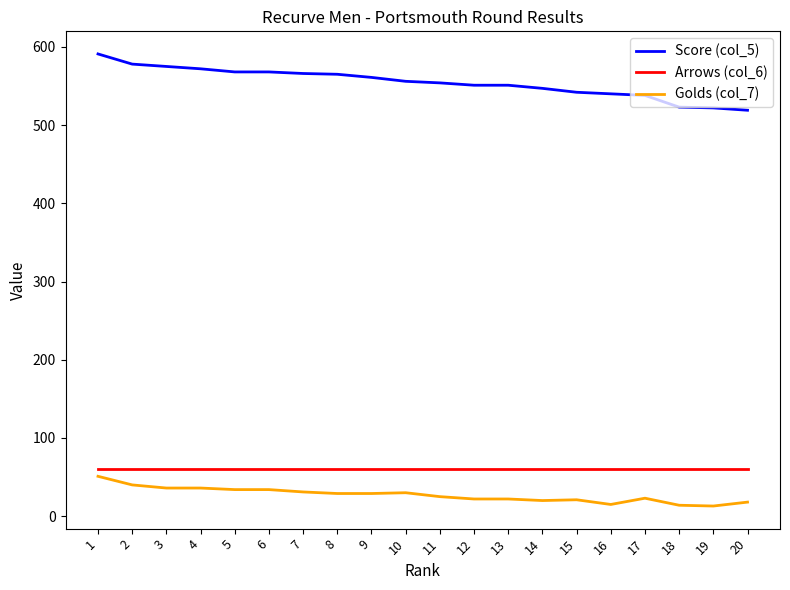

At which category is the sum across all series the highest?

1